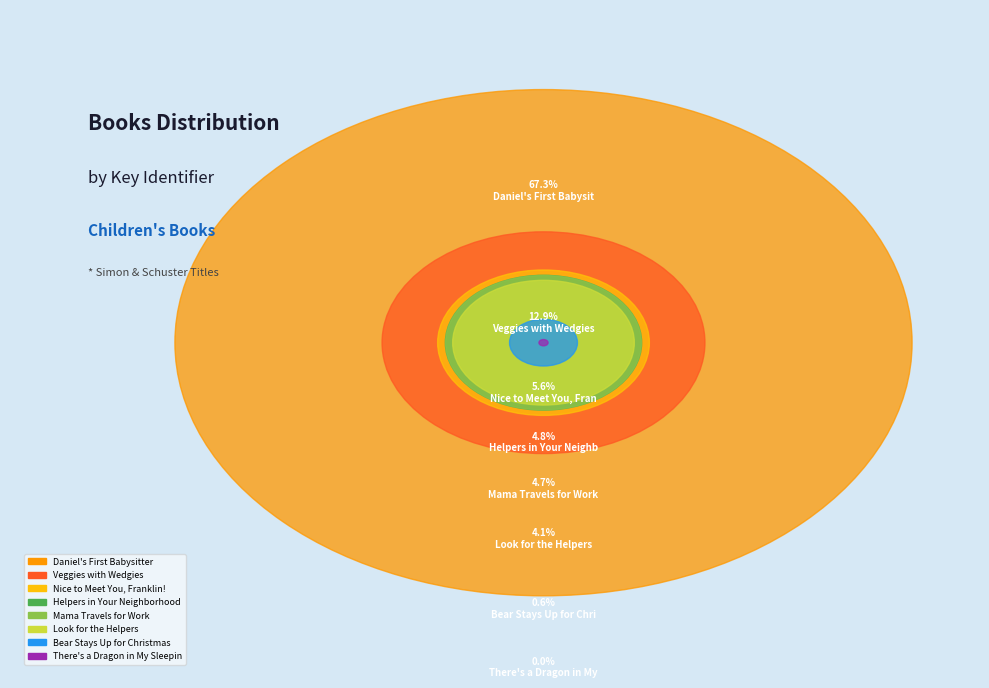

What percentage is the Mama Travels for Work slice, to the nearest percent?

5%